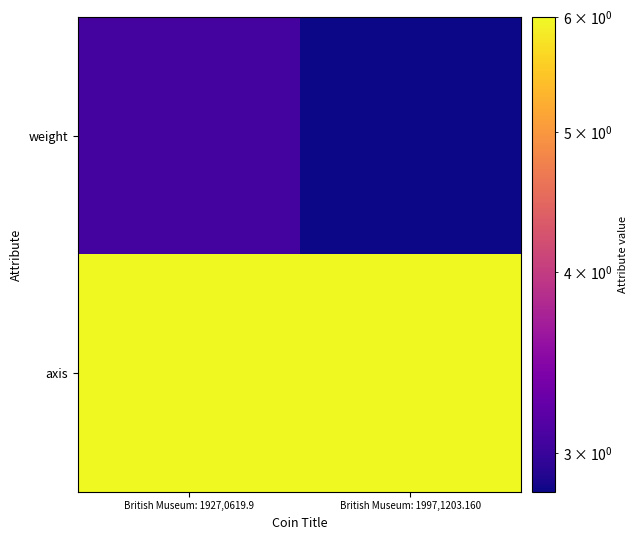

Reading left to right, transcribe all the data shown in this chart.

weight: British Museum: 1927,0619.9=3.1	British Museum: 1997,1203.160=2.8
axis: British Museum: 1927,0619.9=6.0	British Museum: 1997,1203.160=6.0